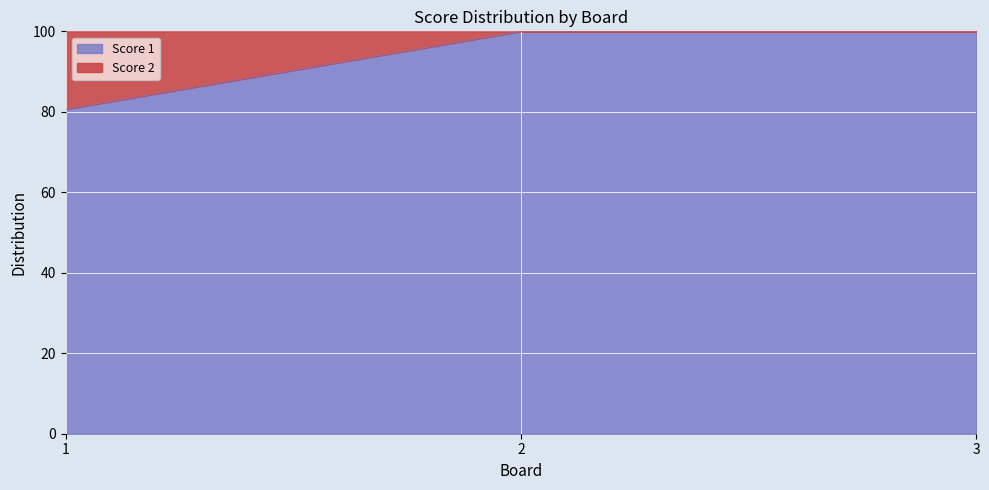

The value at 1 is 24.2. True or false?

False